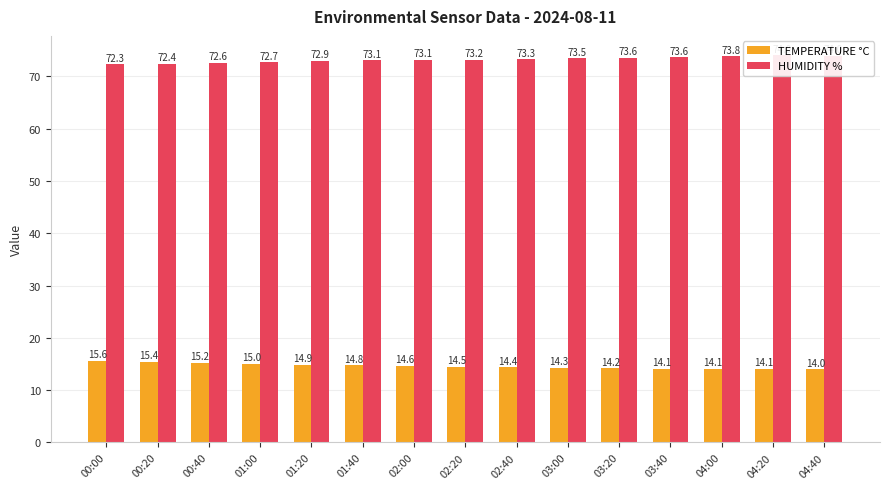

What is the difference between the second highest and minimum values in the TEMPERATURE °C series?

1.4